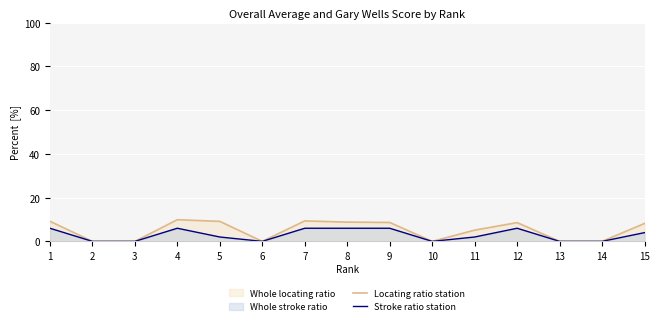

The Stroke ratio station series shows 2.9 at 1. True or false?

False